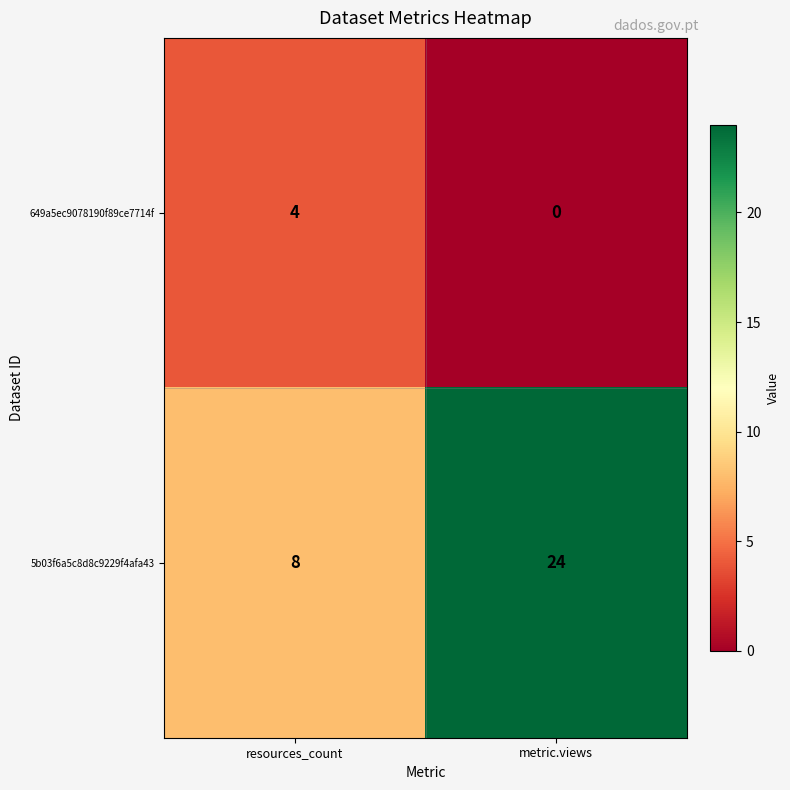

At which category does the chart reach its minimum across all series?

metric.views